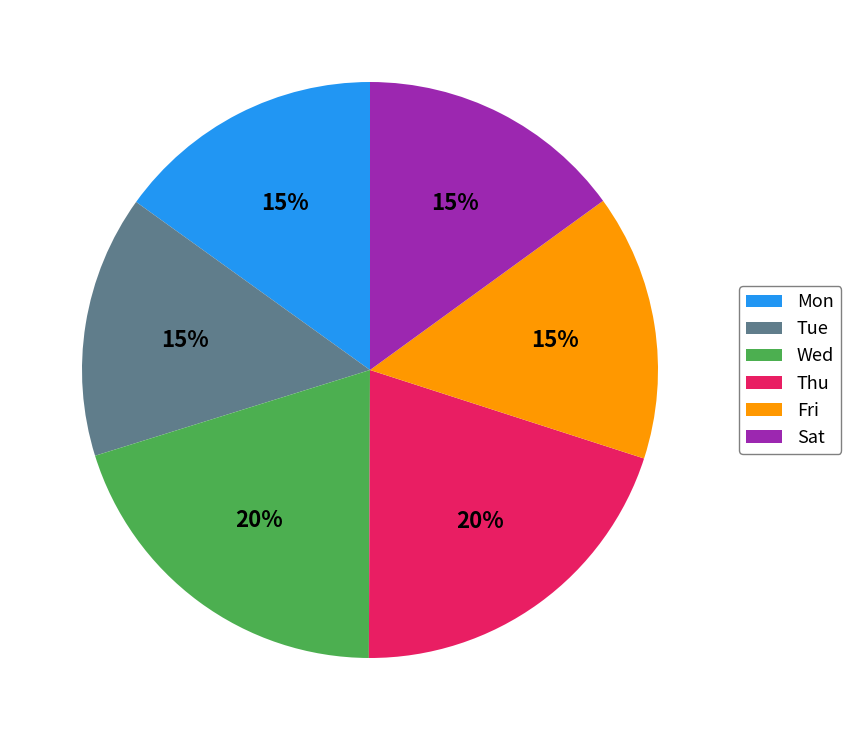

To the nearest percent, what is the difference between the largest and smallest slice percentages?

5%